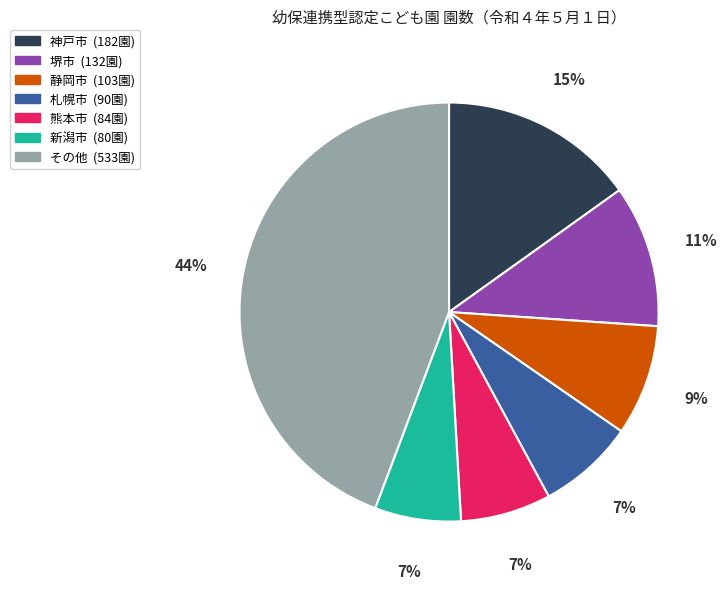

Is there any slice that represents more than half of the pie?

No